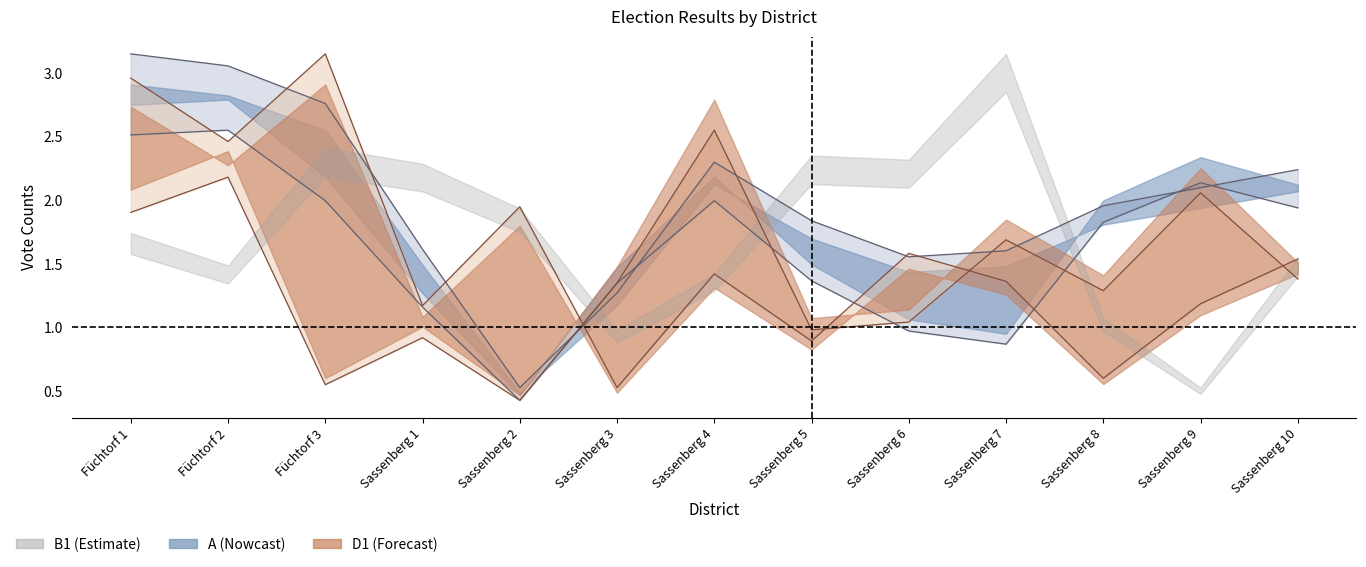

List the labels in order of A value, smallest first.

Sassenberg 2, Sassenberg 3, Sassenberg 6, Sassenberg 7, Sassenberg 1, Sassenberg 5, Sassenberg 8, Sassenberg 9, Sassenberg 10, Sassenberg 4, Füchtorf 3, Füchtorf 2, Füchtorf 1